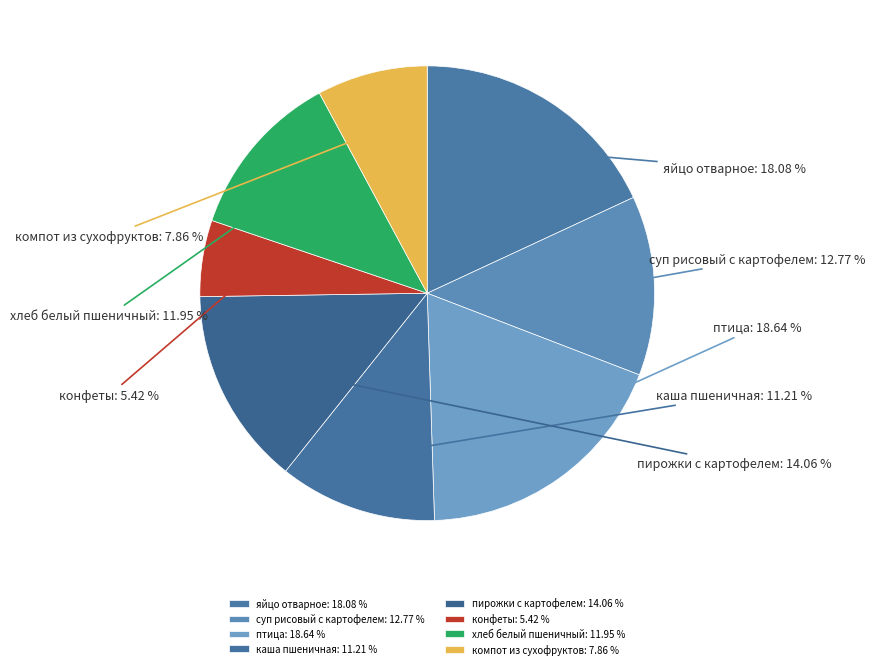

Does хлеб белый пшеничный represent more than half of the total?

No